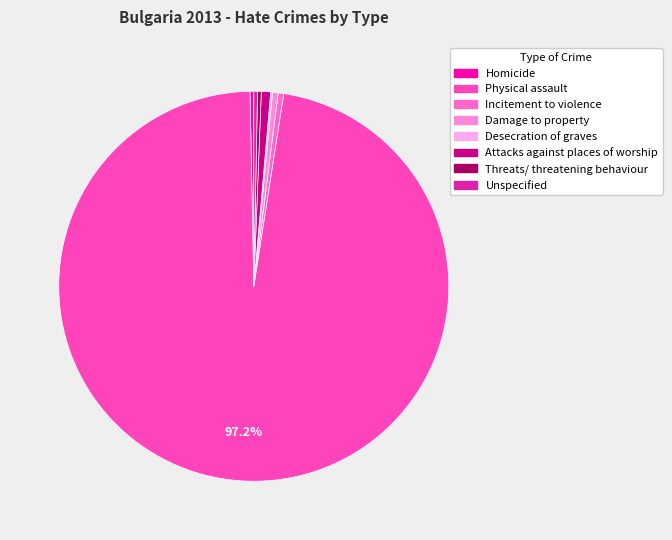

To the nearest percent, what portion does Physical assault represent?

97%